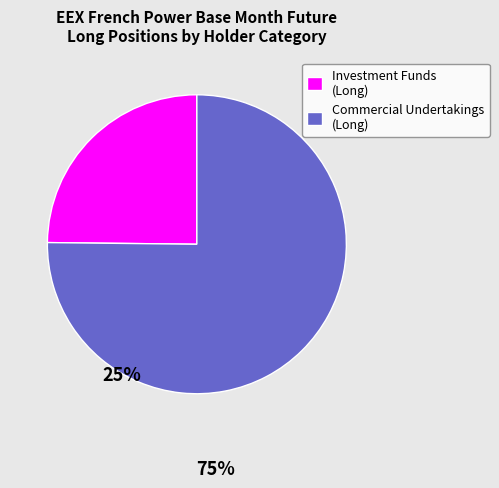

Rank the categories by value from highest to lowest.

Commercial Undertakings (Long), Investment Funds (Long)